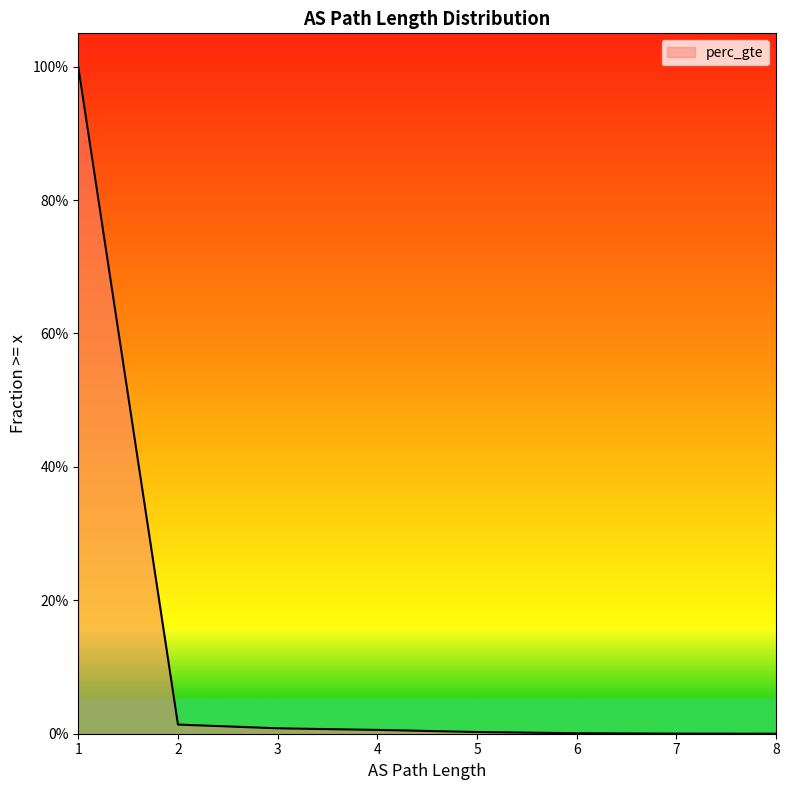

The chart shows a value of 0.0 at 4. True or false?

True